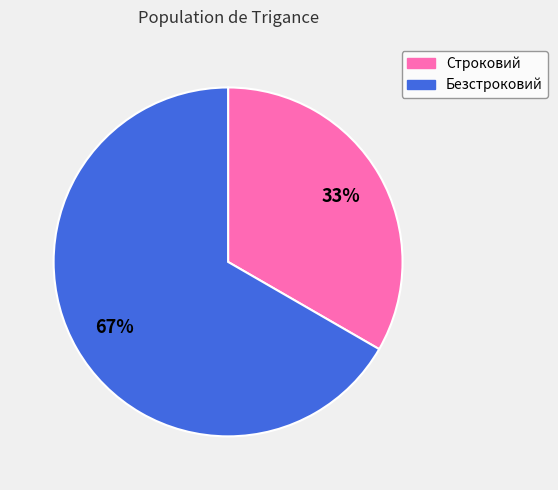

Rank the categories by value from highest to lowest.

Безстроковий, Строковий